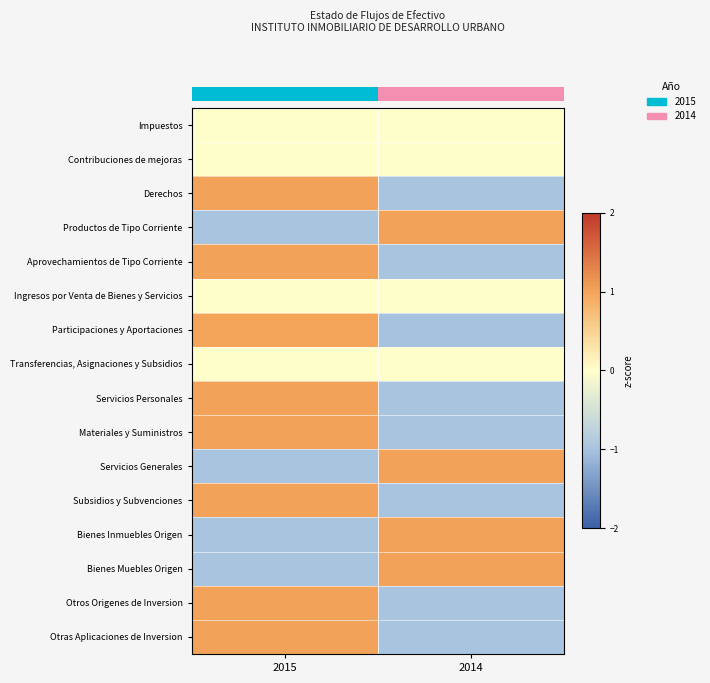

How many negative values does the Bienes Muebles Origen series have?

1